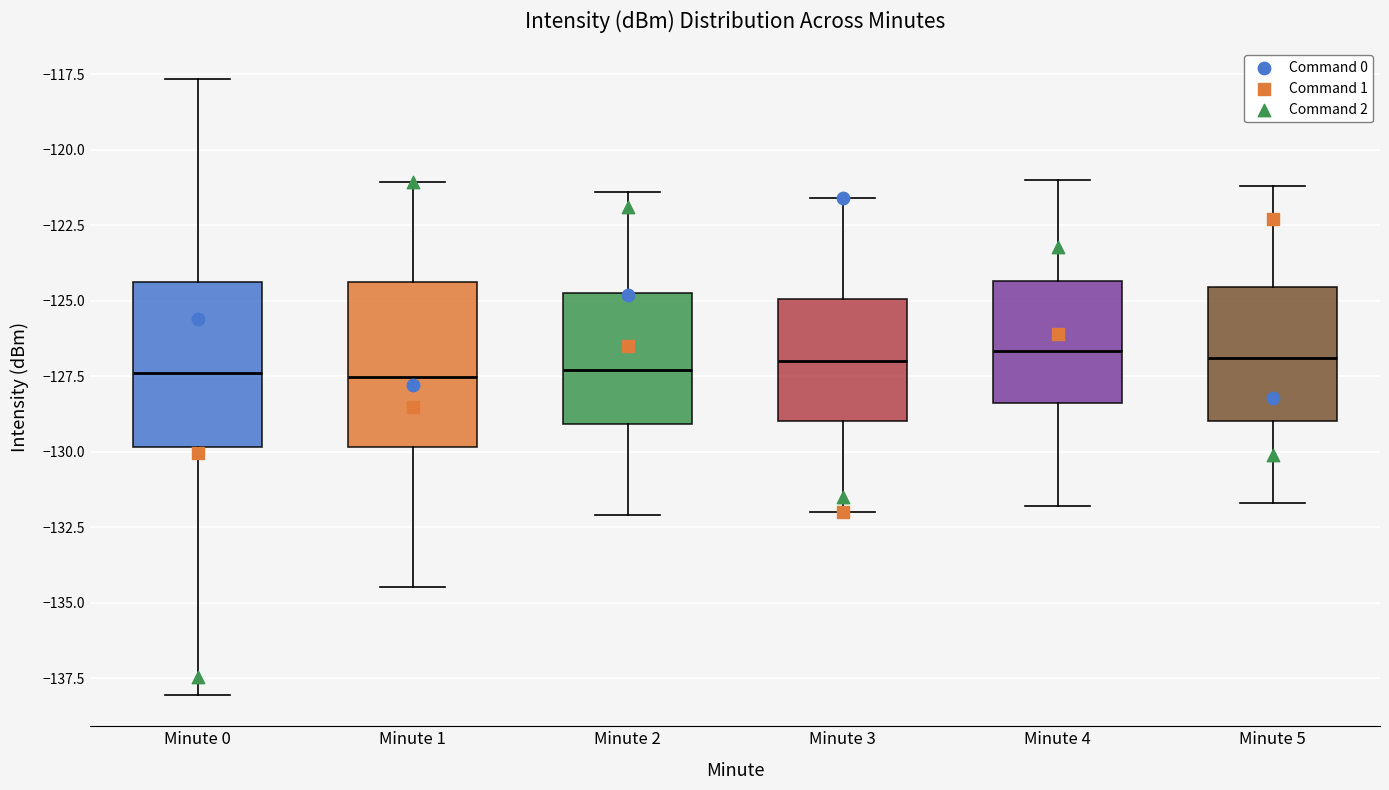

Where does the median line of the box for Minute 2 sit on the y-axis? The values are not printed on the chart, so give them approximately, as read against the axis.

-127.5